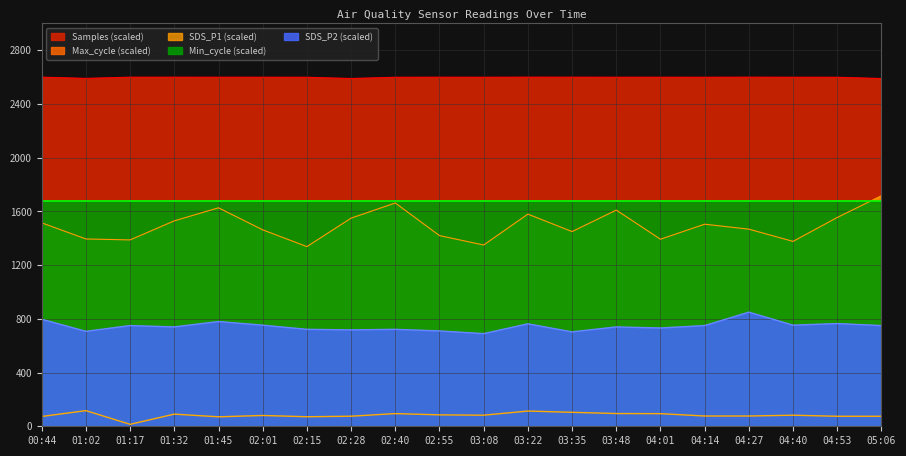

Count the number of categories in the chart.

20